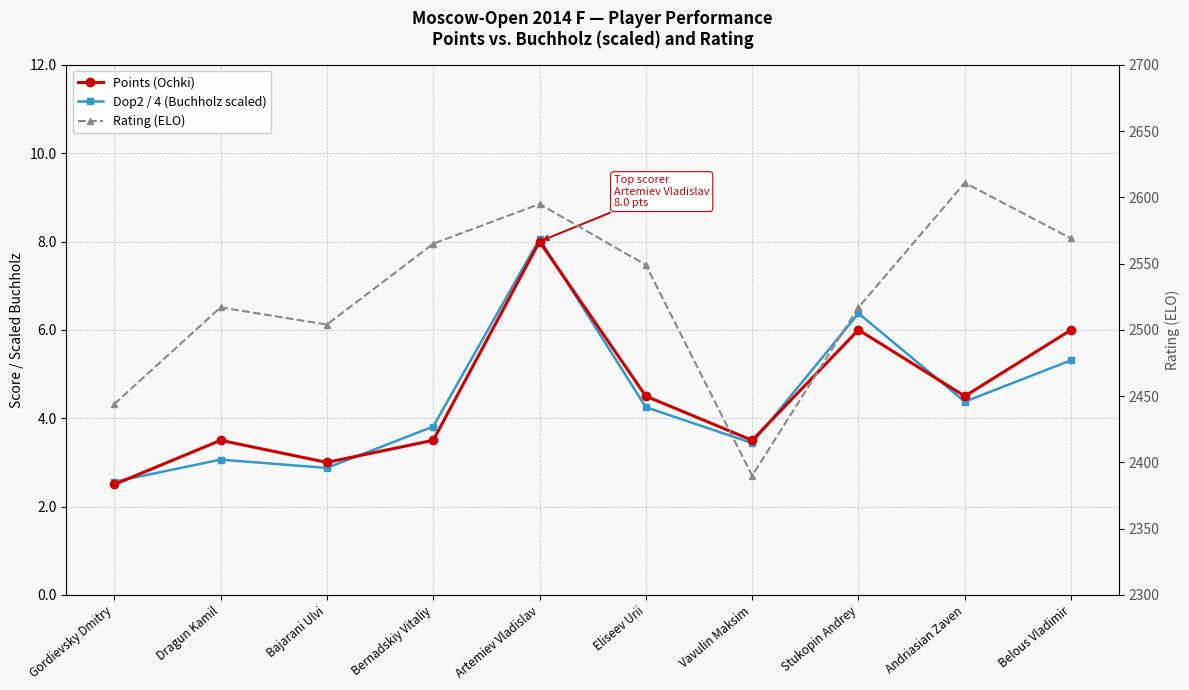

Between Gordievsky Dmitry and Vavulin Maksim, which series saw the biggest shift?

Rating (ELO)